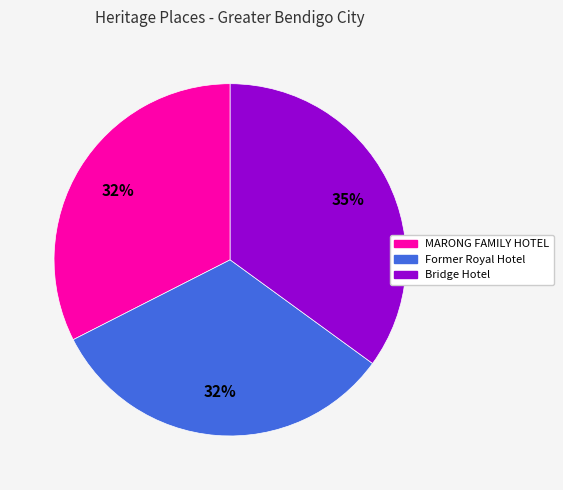

To the nearest percent, what portion does Bridge Hotel represent?

35%